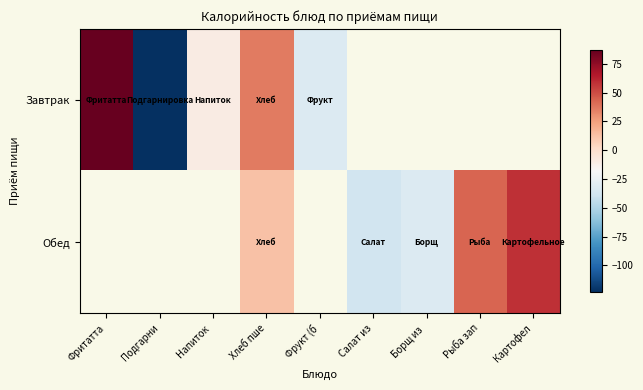

How many values in the Завтрак series exceed 86?

1